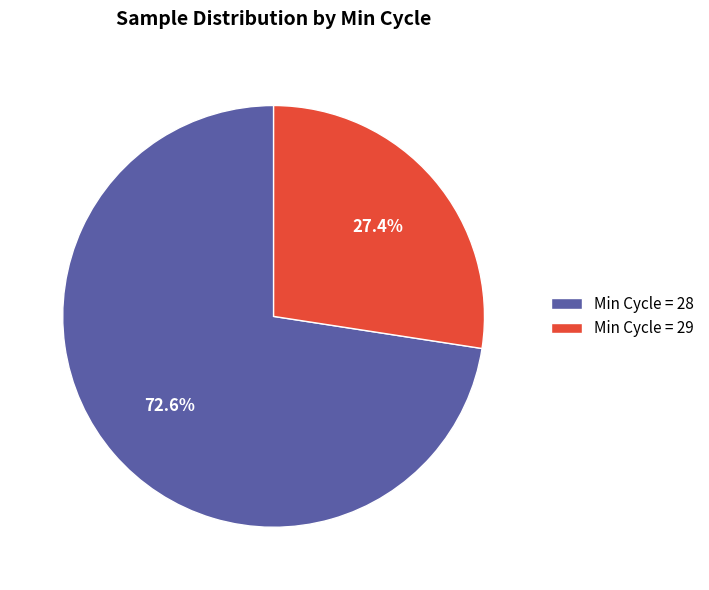

Does Min Cycle = 29 account for over 50% of the chart?

No